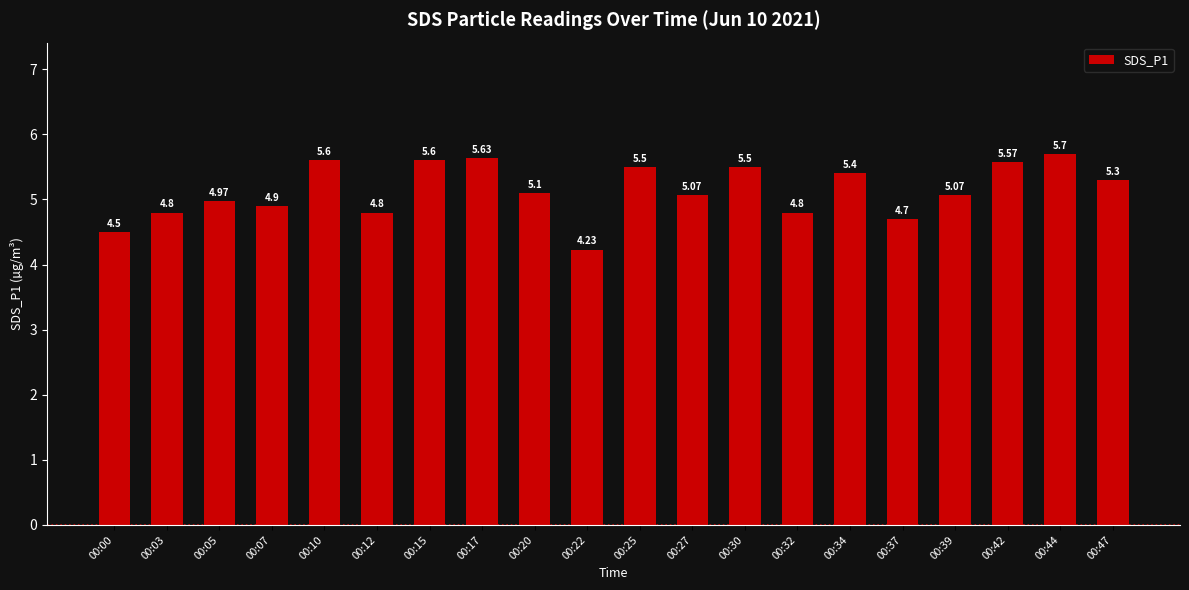

What is the difference between the maximum and second lowest values?

1.2